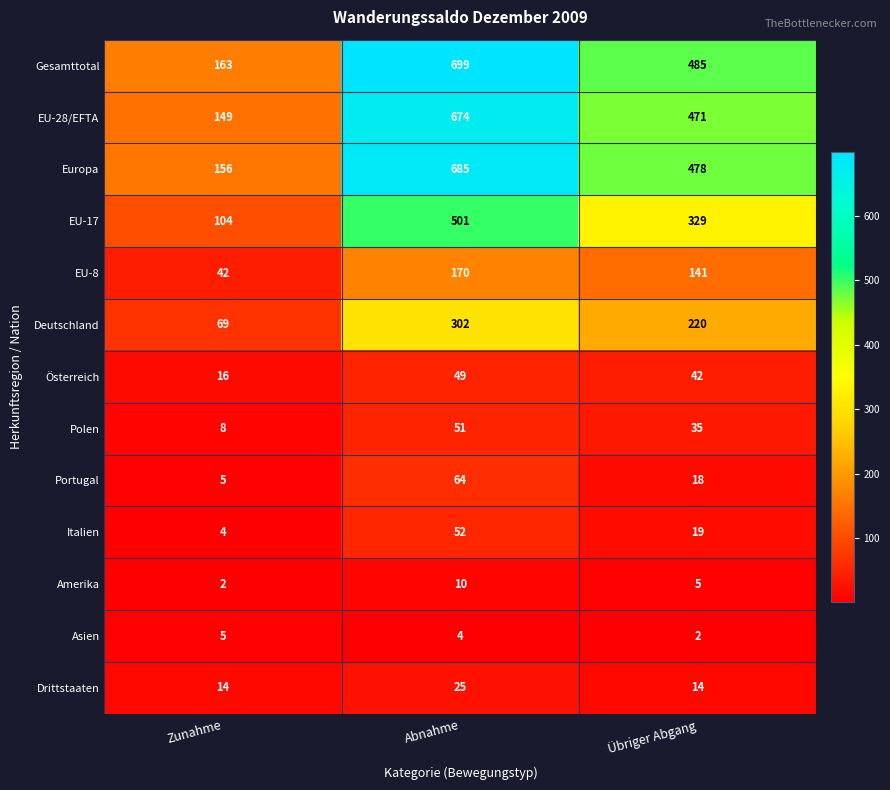

What is the greatest value displayed?

699